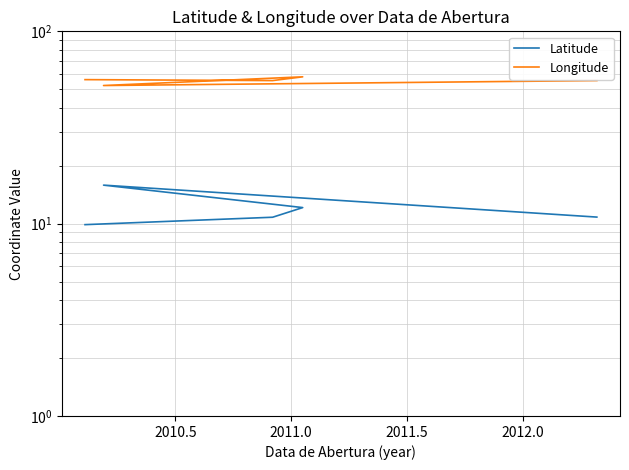

Between 2010.5 and 2011.5, which is larger?

2011.5